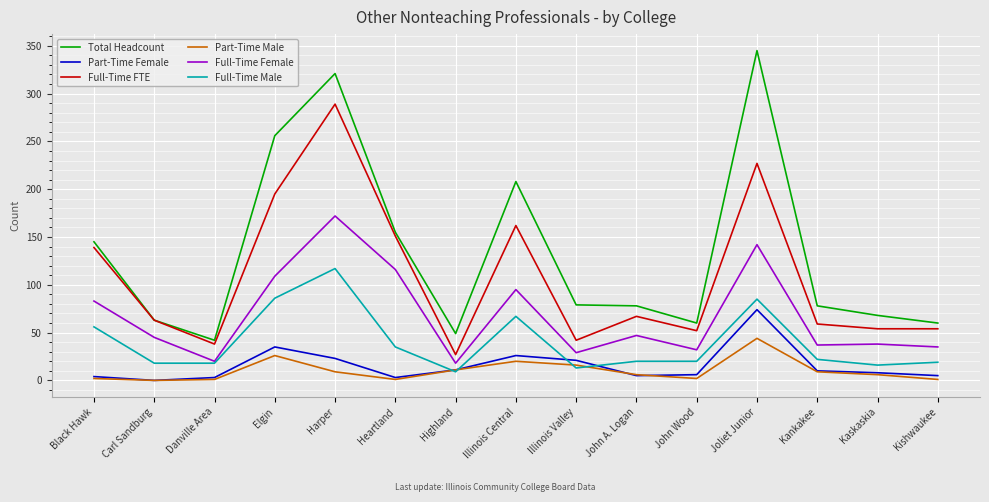

Which category has the highest value across all series?

Joliet Junior